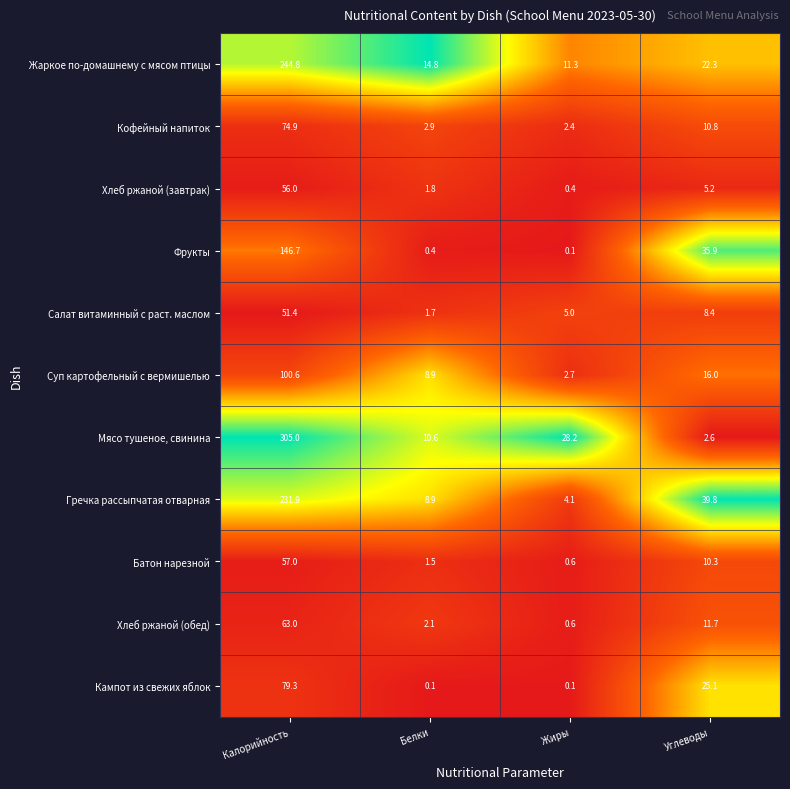

How many categories are shown in the chart?

4